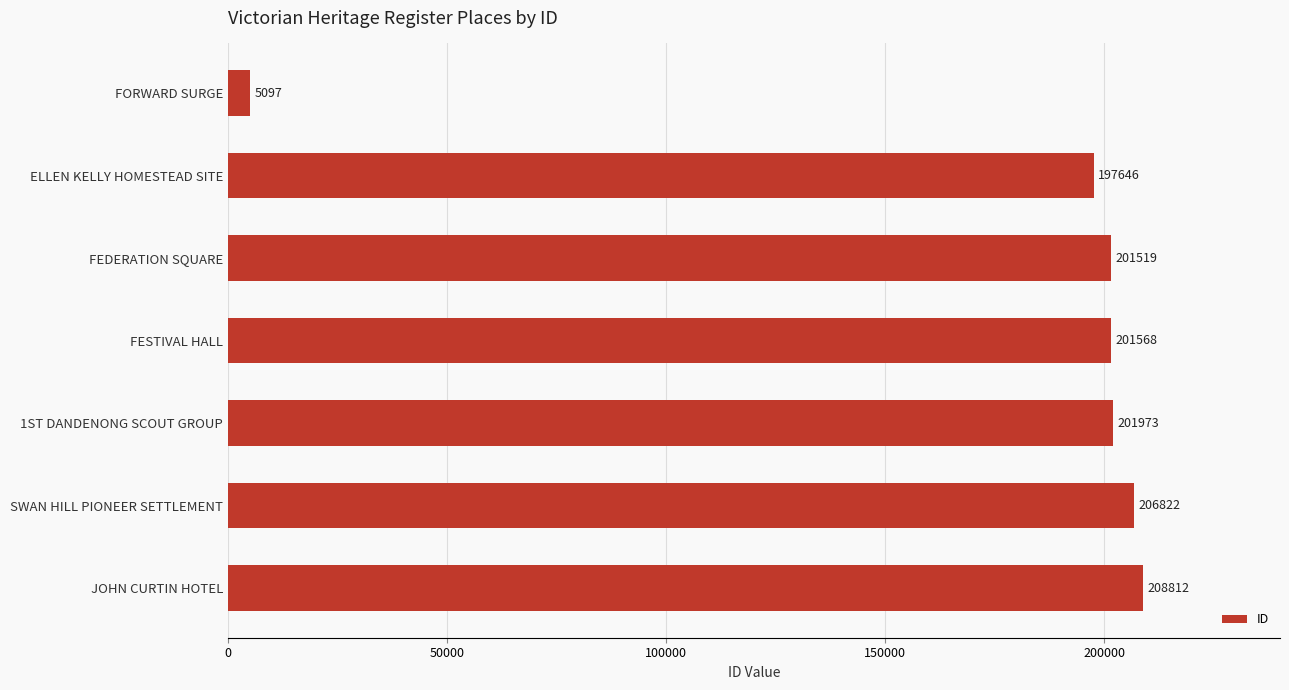

Read the value at JOHN CURTIN HOTEL, to the nearest 50.

208800